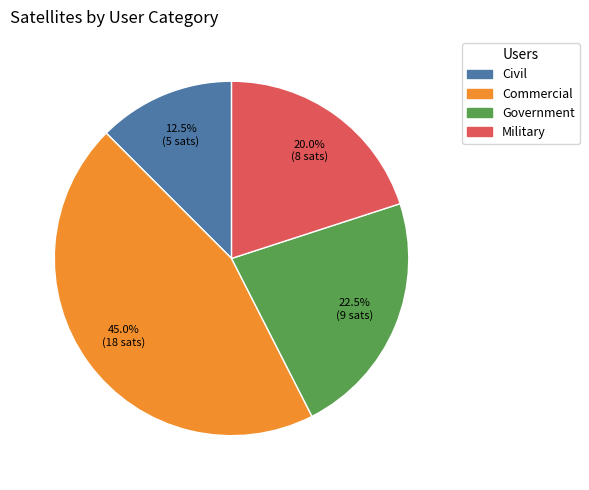

To the nearest percent, what percentage of the pie is Commercial?

45%